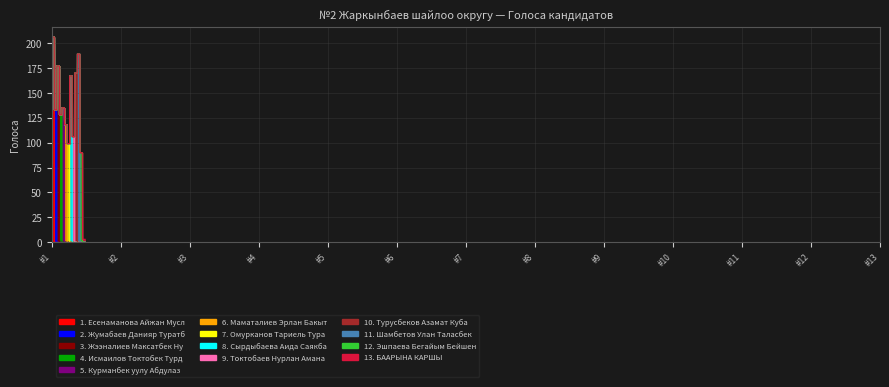

Where is the first local maximum?

Жээналиев Максатбек Нургазыевич